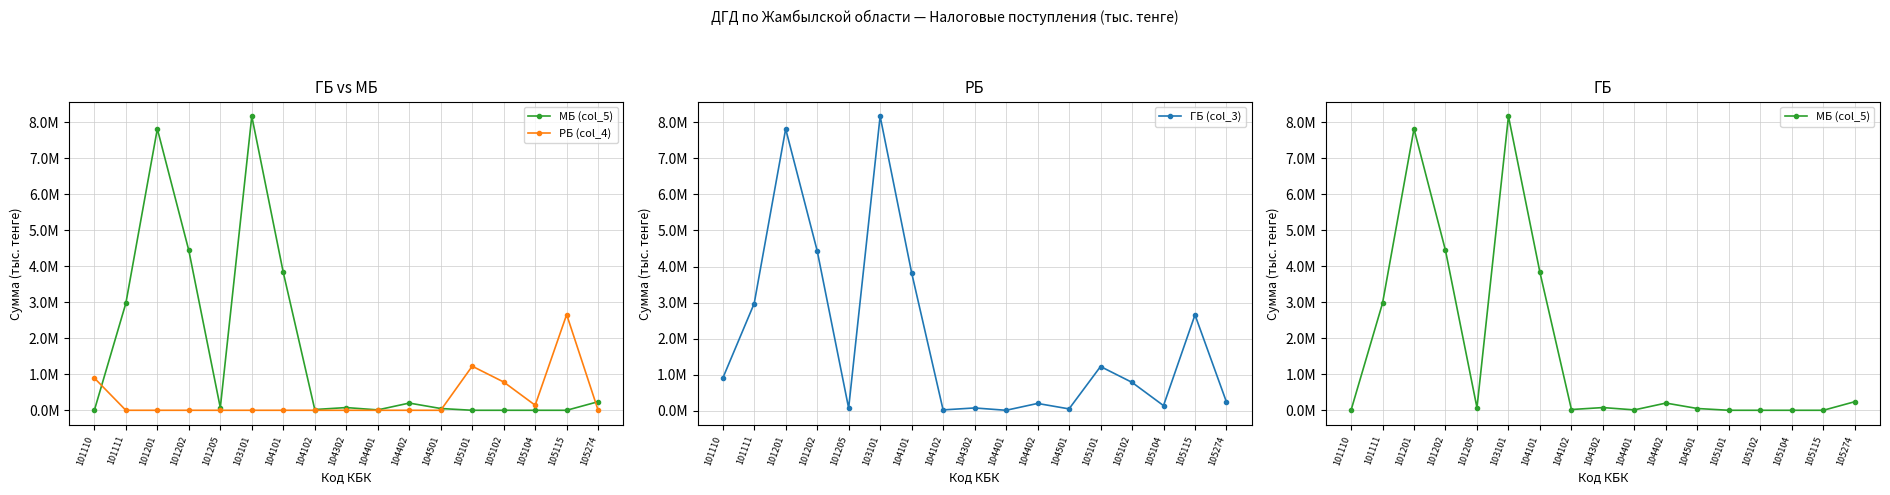

Which series has the largest range (max minus min)?

МБ (col_5)